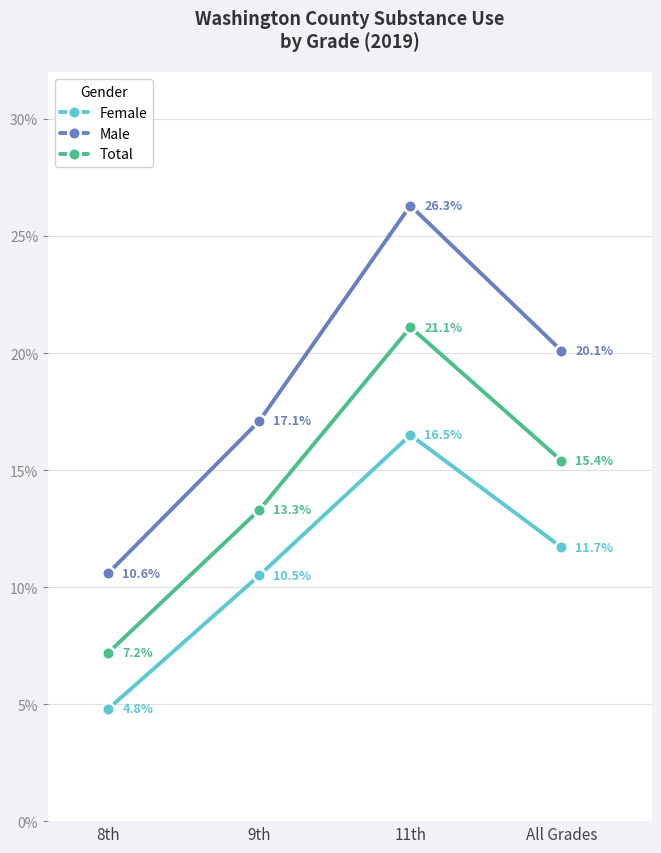

Is this an area chart (filled region under the line)?

No